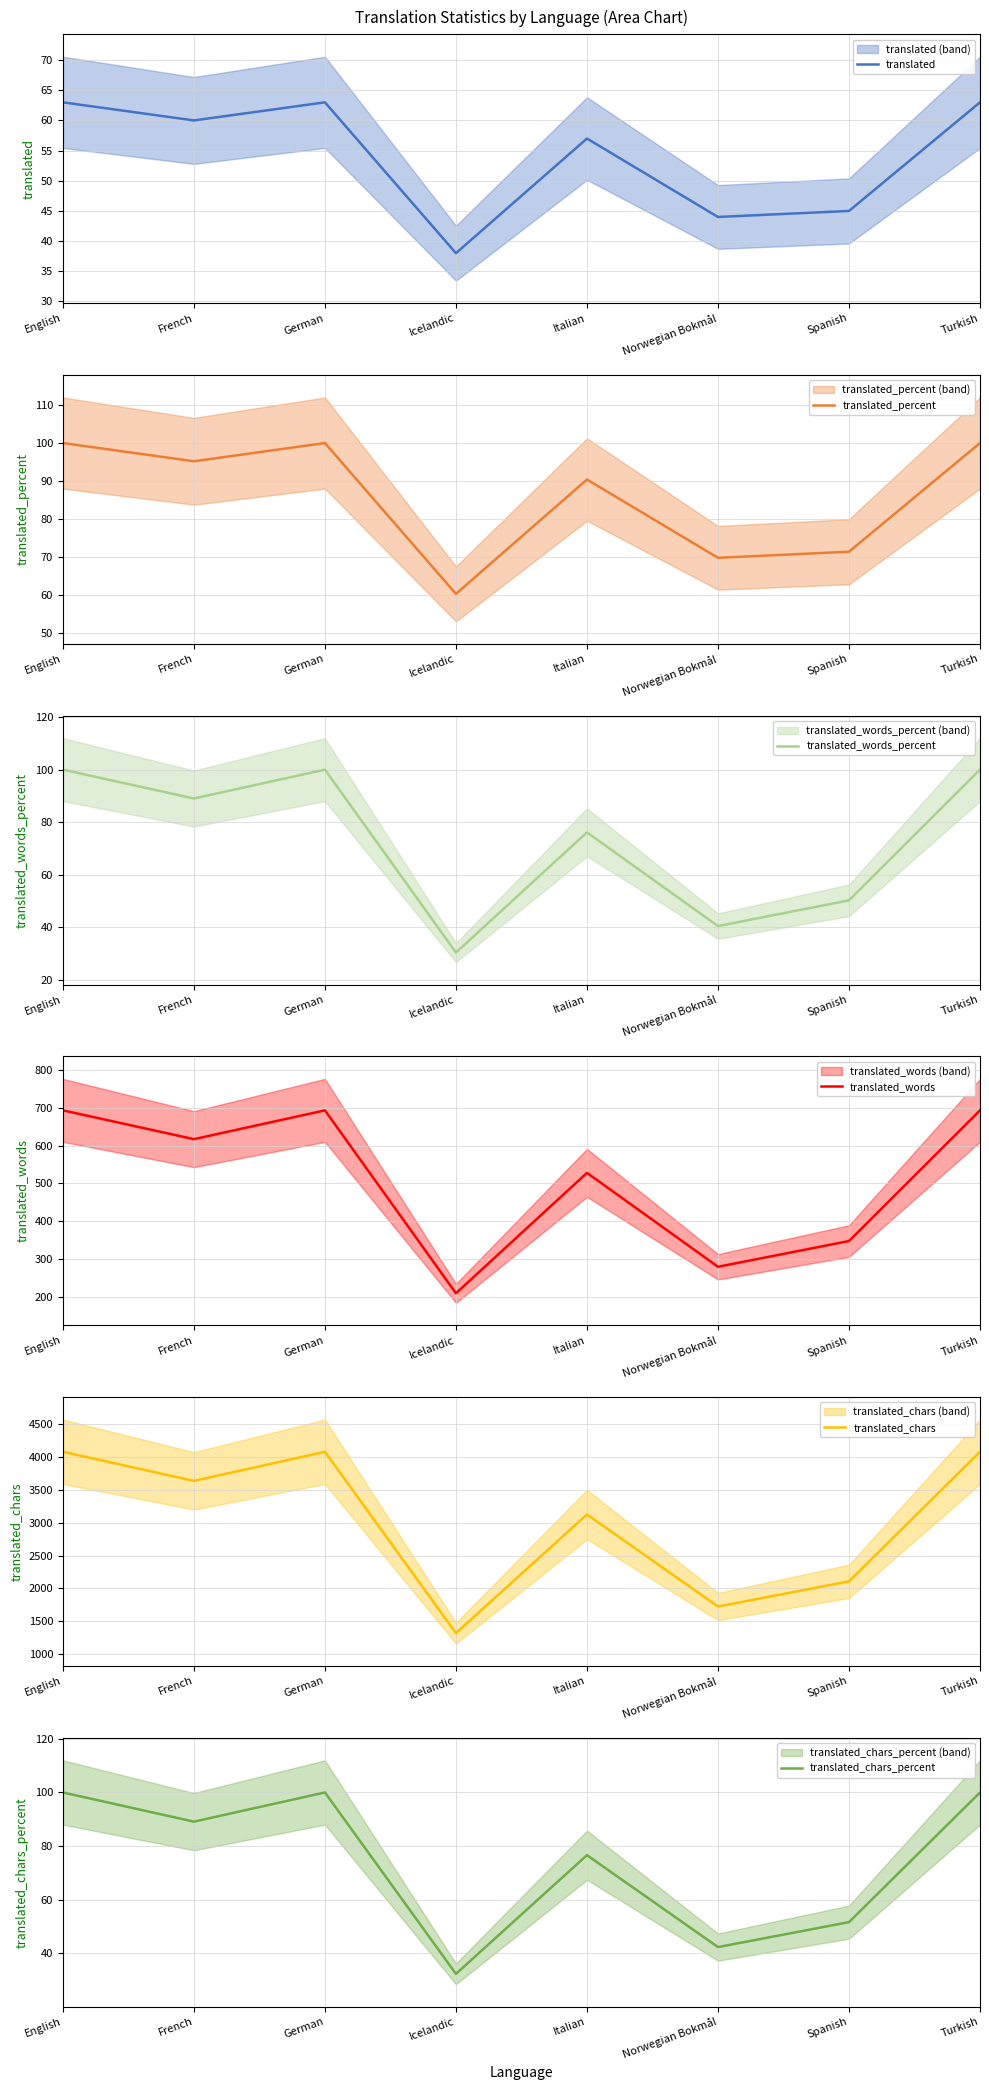

At how many categories does at least one series exceed 665?

8